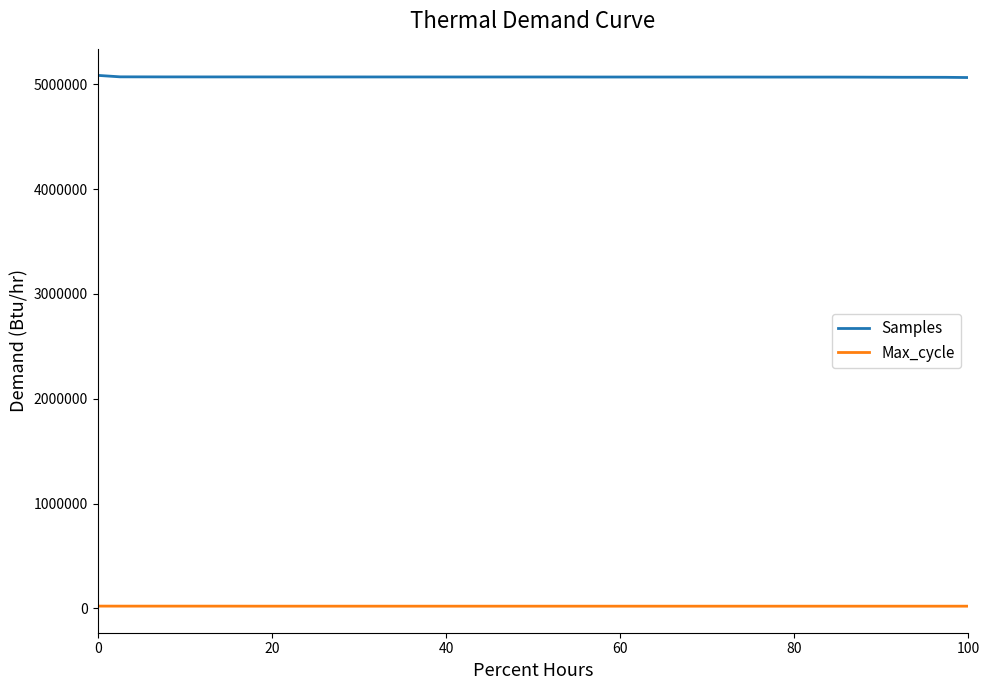

What is the minimum value for Samples?

5065817